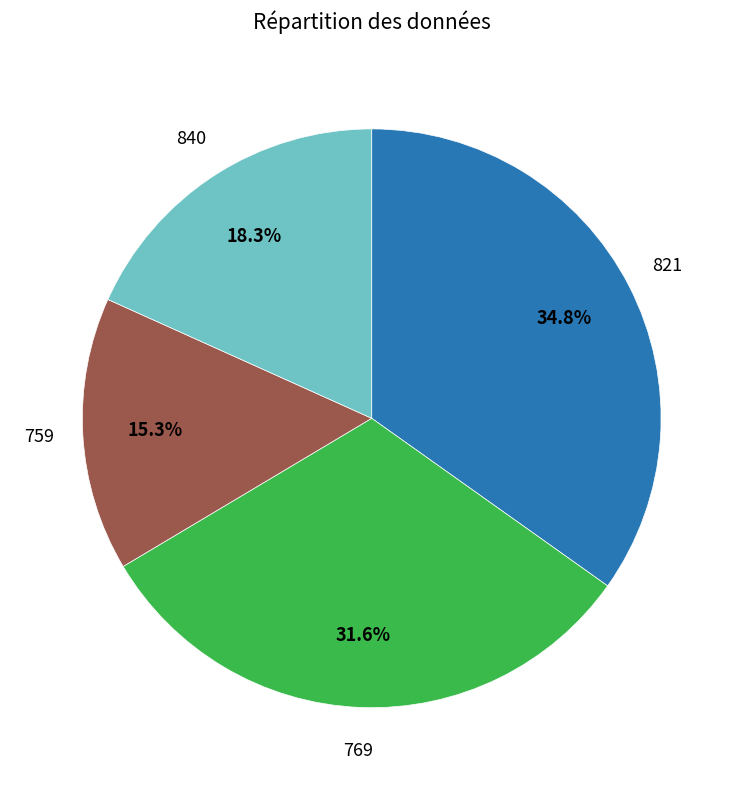

Does any single category account for the majority?

No